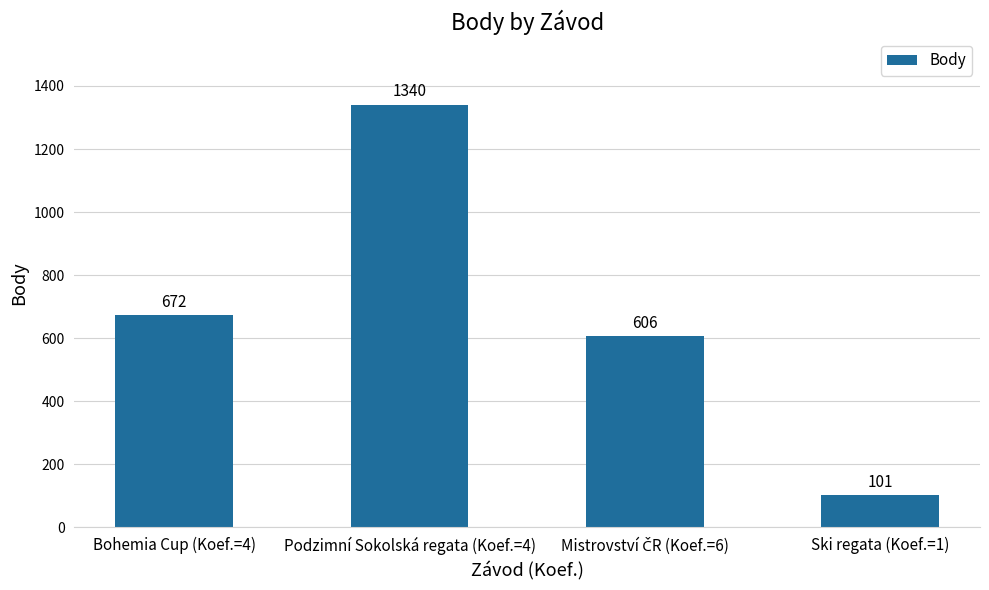

What is the difference between the values at Podzimní Sokolská regata (Koef.=4) and Ski regata (Koef.=1)?

1239